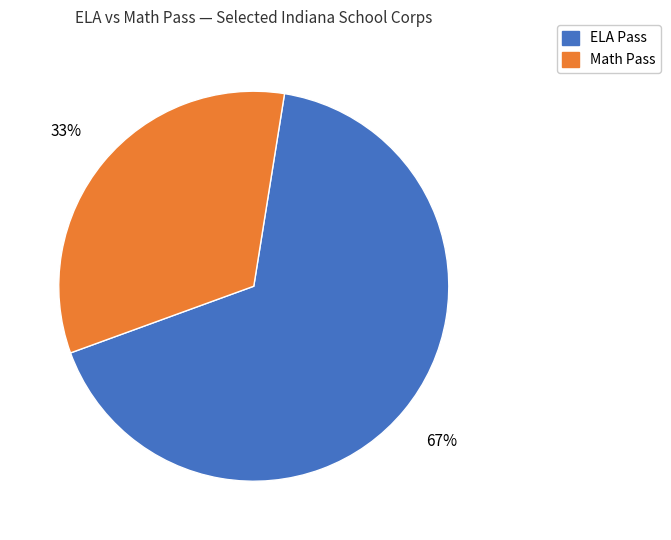

How many segments does this pie chart have?

2